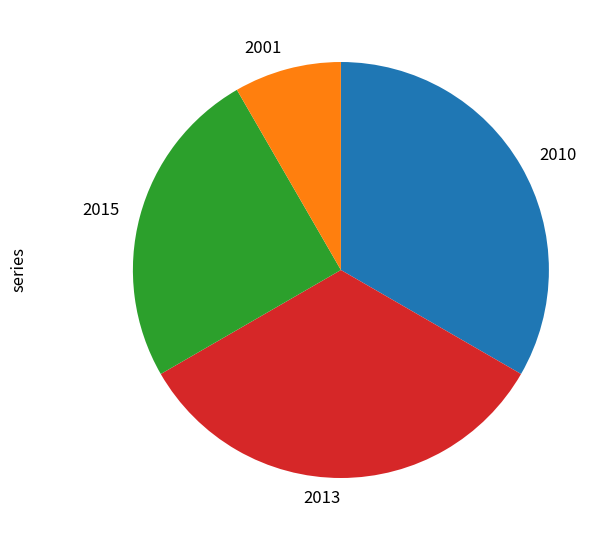

How many slices are in this pie chart?

4